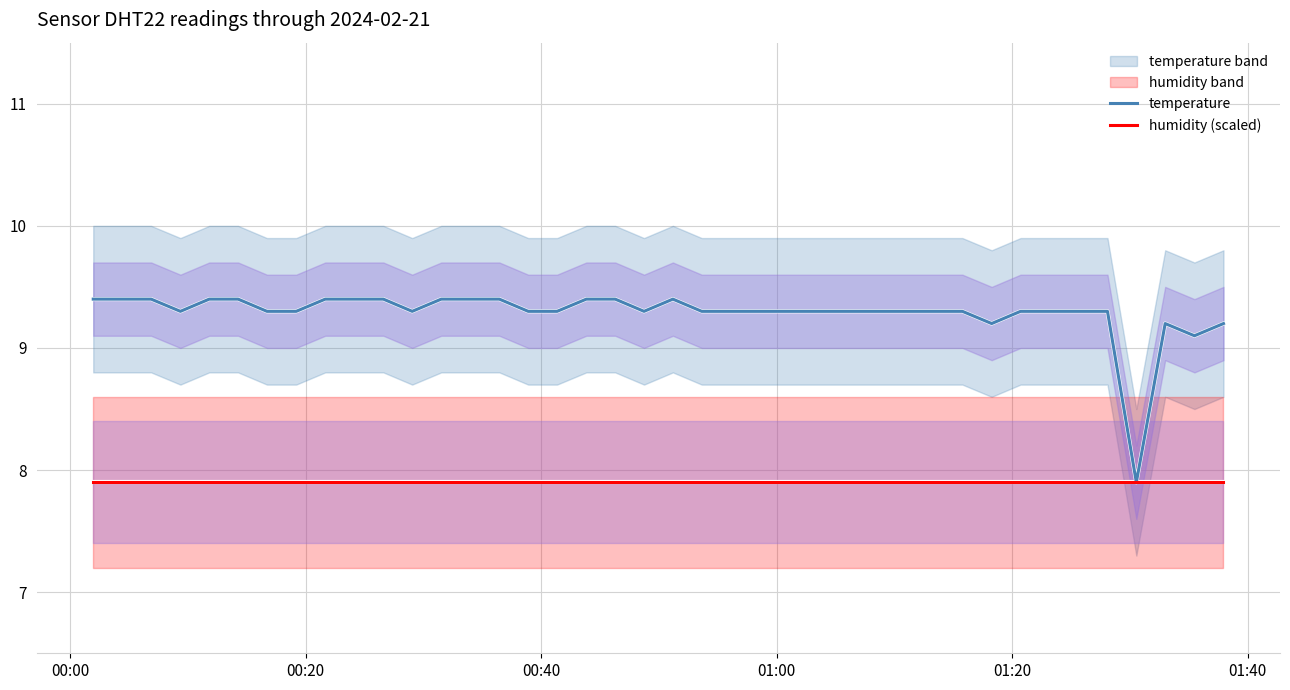

How many categories are shown in the chart?

40